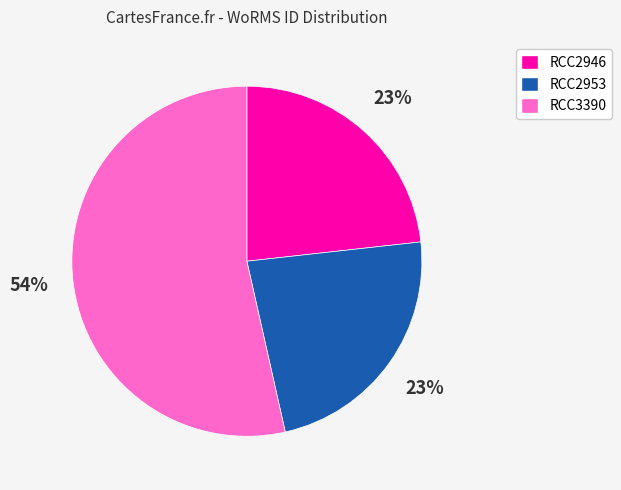

Do RCC3390 and RCC2953 together represent more than half of the pie?

Yes